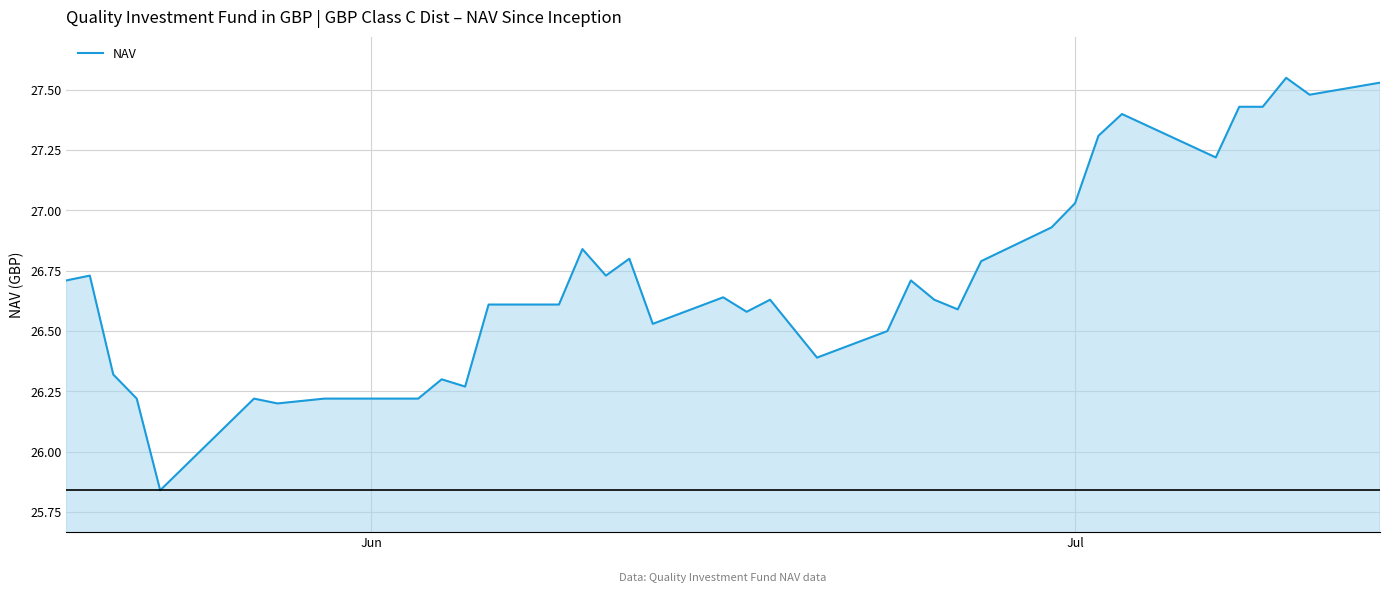

True or false: there are more than 0 points higher than both neighbors.

True